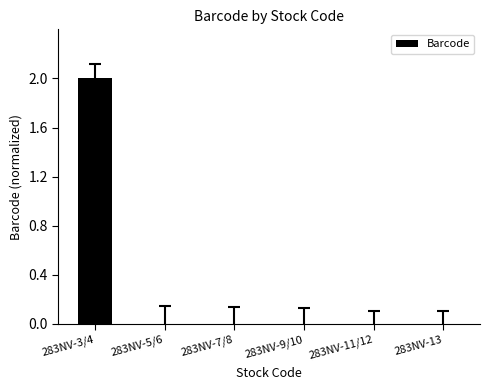

Which category has the highest value across all series?

283NV-3/4